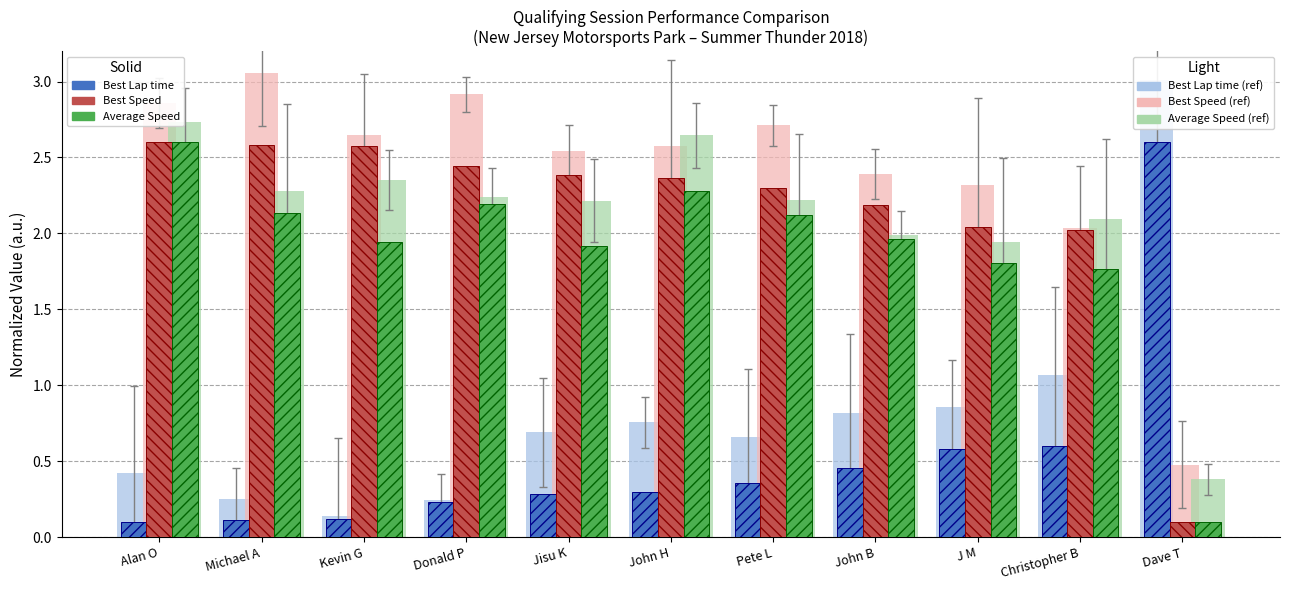

At which label does Best Lap time reach its minimum?

Alan O